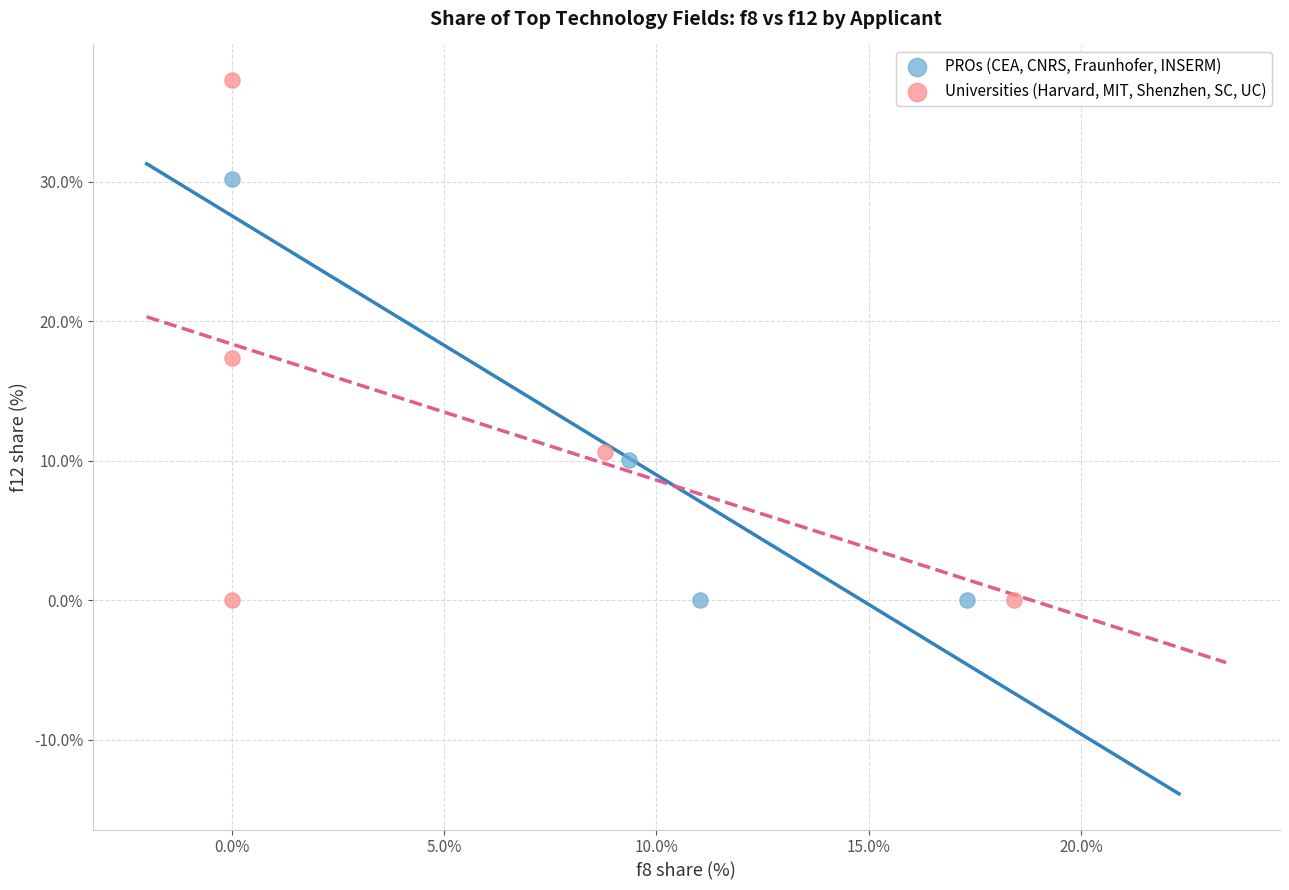

What are all the series names shown in the legend?

PROs (CEA, CNRS, Fraunhofer, INSERM), Universities (Harvard, MIT, Shenzhen, SC, UC)